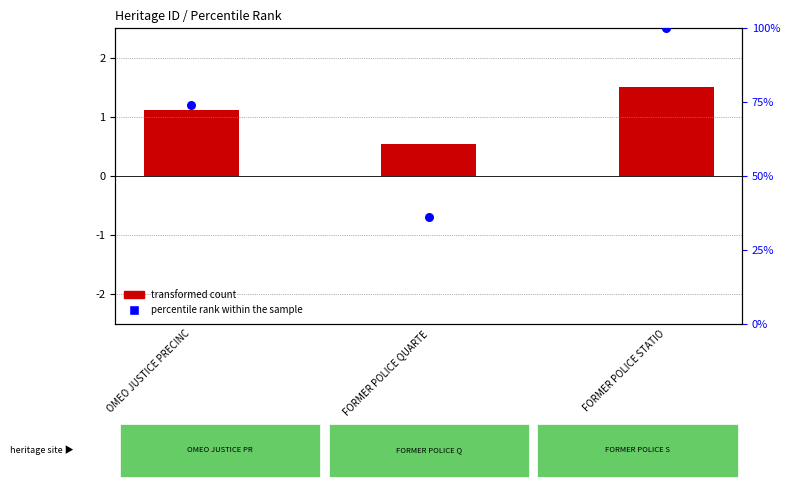

Which series has the largest total across all categories?

percentile rank within the sample